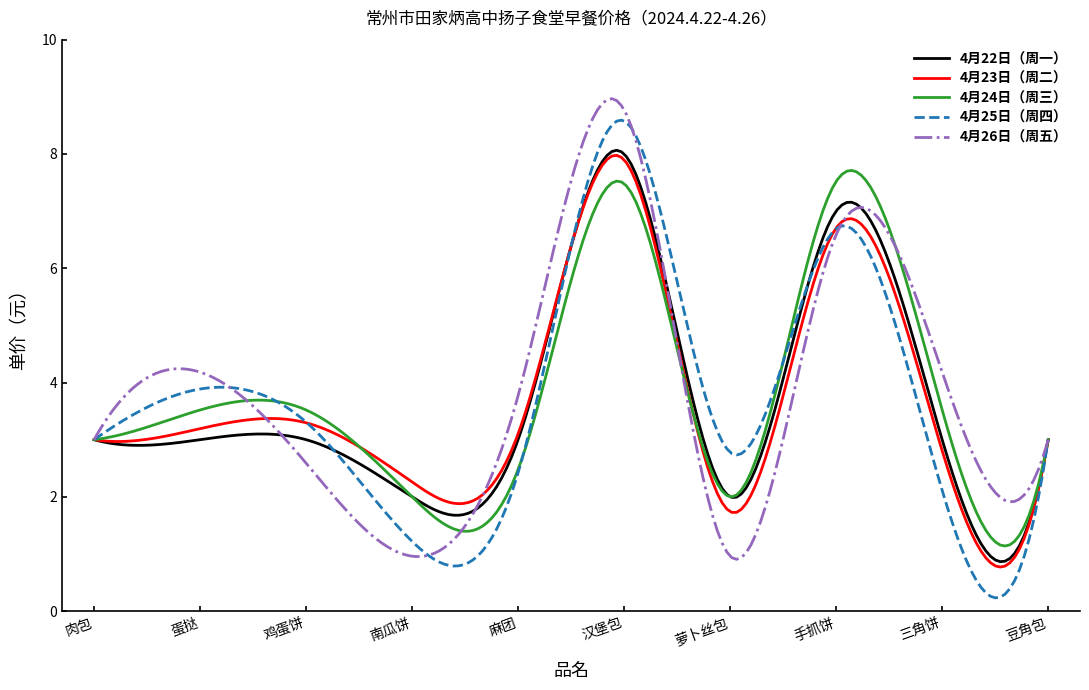

What is the lowest value of the 4月26日（周五） series?

0.9